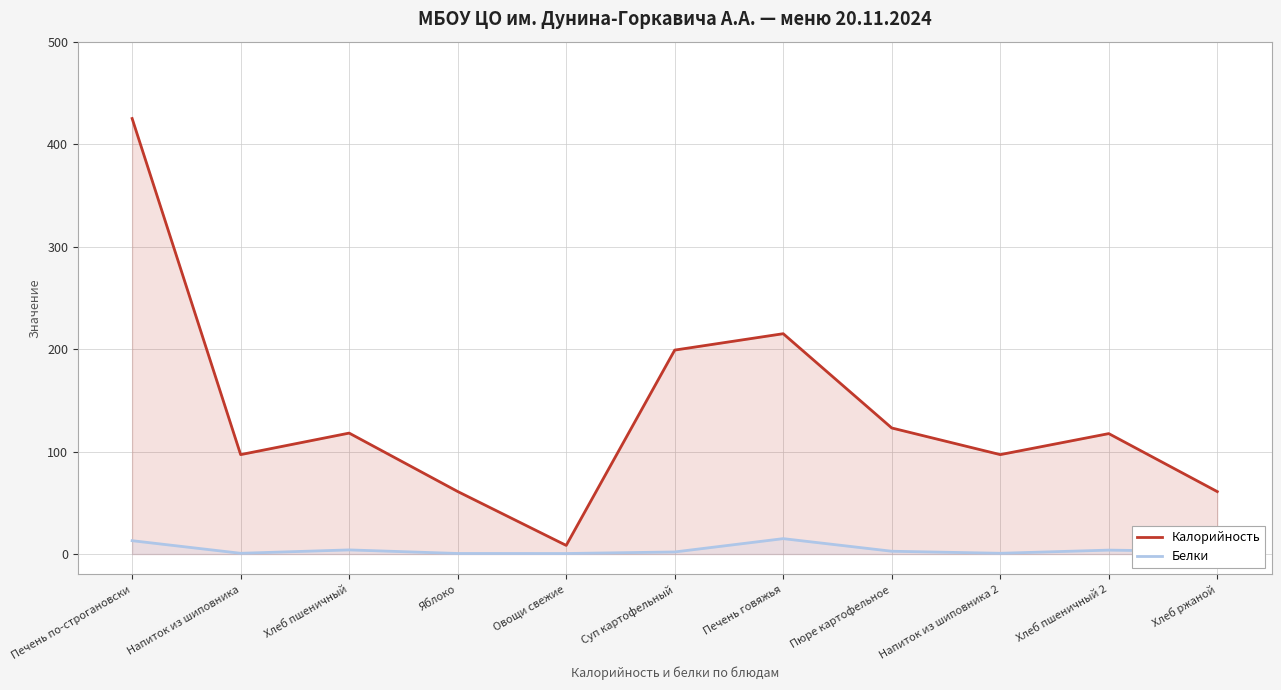

Which series has the largest total across all categories?

Калорийность